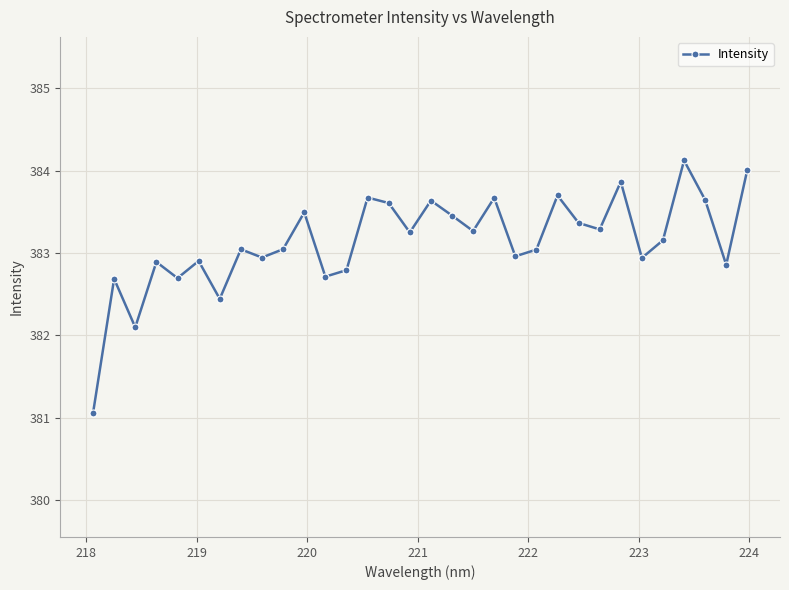

What is the minimum value shown in the chart?

381.1